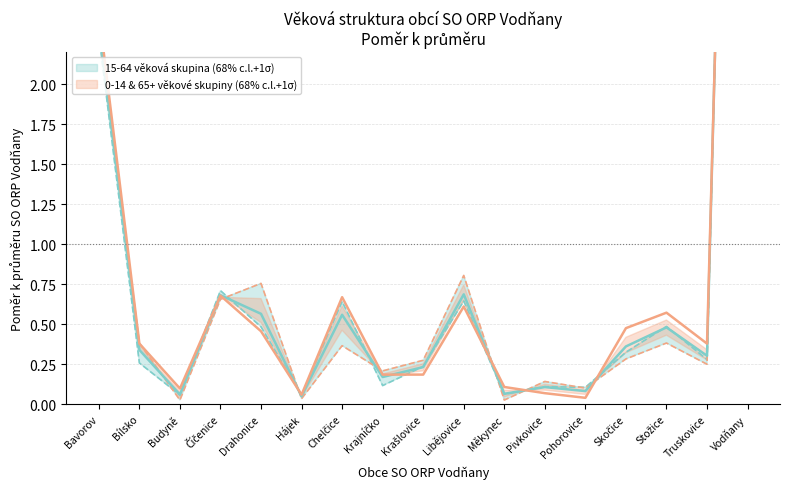

Which category has the highest value across all series?

Vodňany